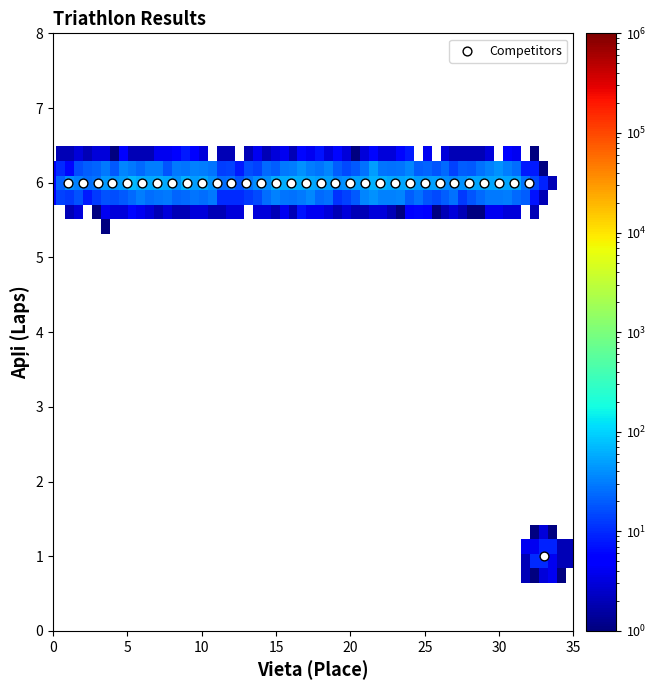

What is the range of Y values (max minus min)?

5